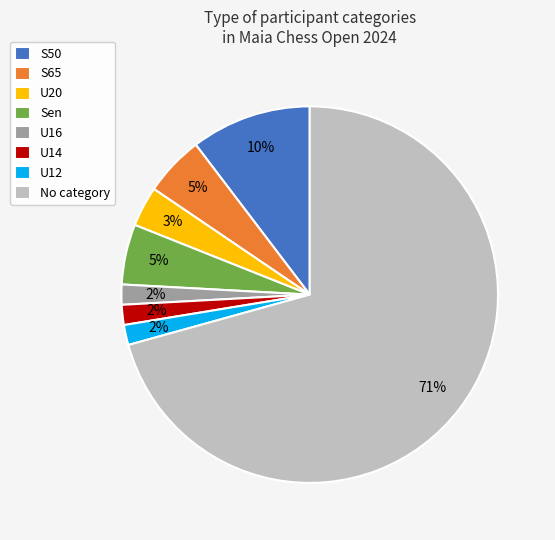

Combined, do Sen and U20 account for over 50%?

No